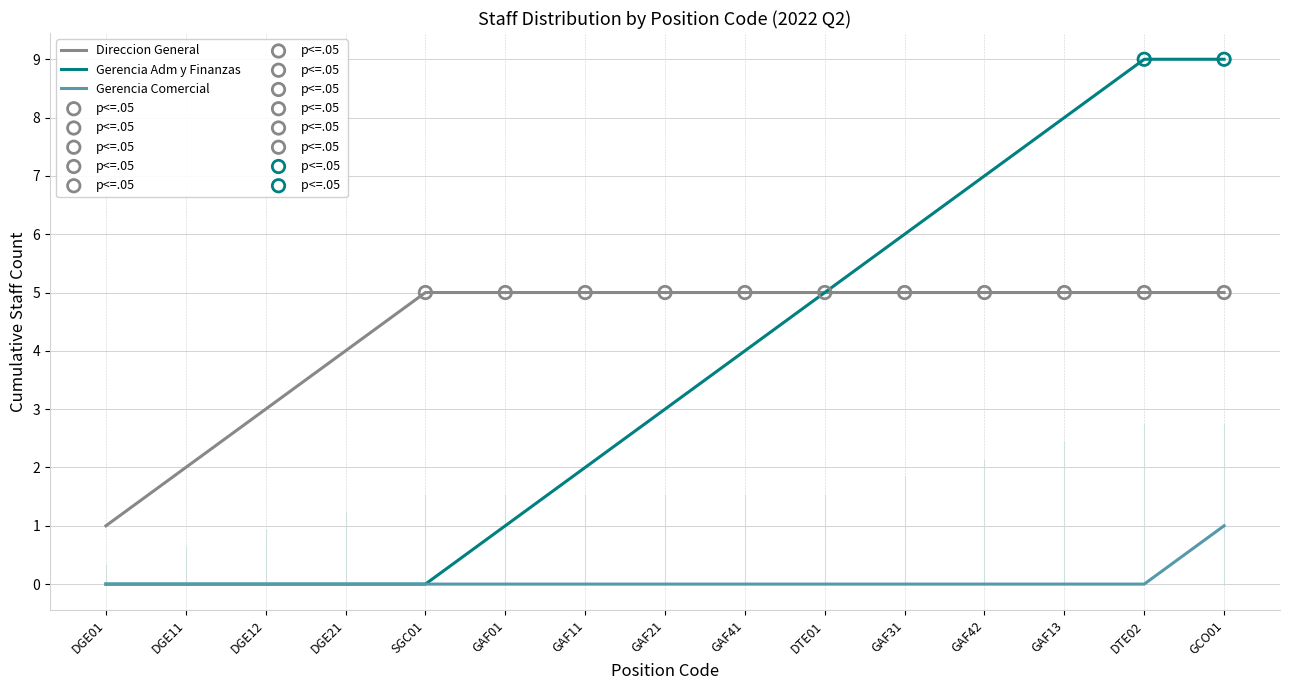

At how many categories does at least one series exceed 4?

11